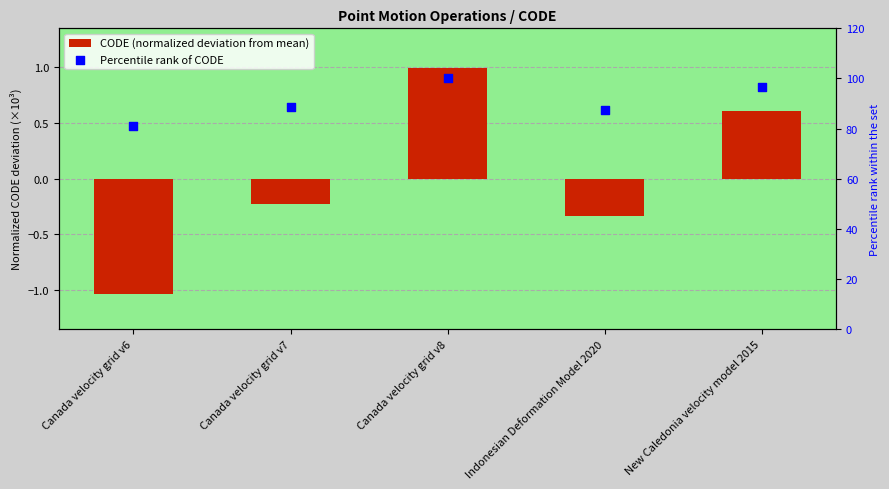

Which series has the largest total across all categories?

Percentile rank of CODE